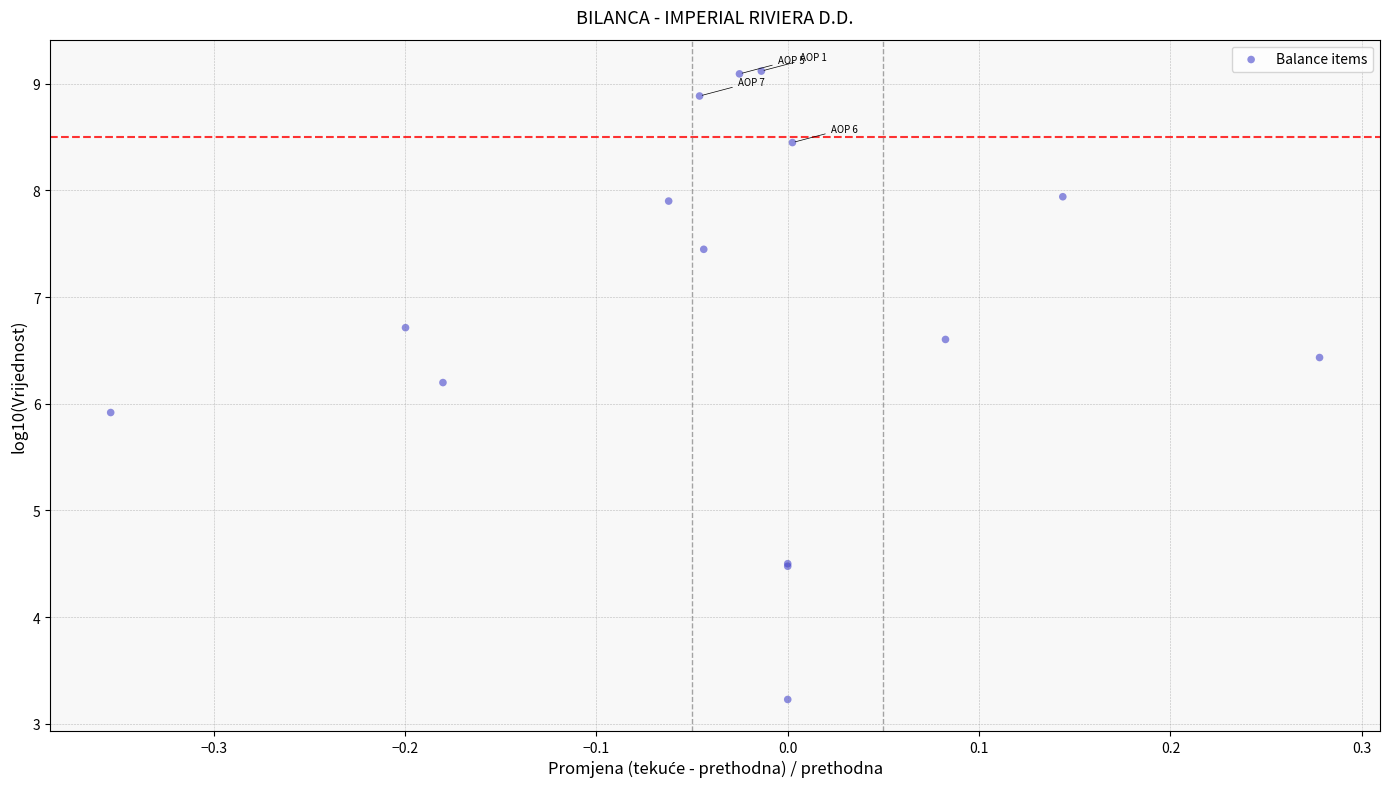

What Y value in the scatter plot is closest to 6?

5.9